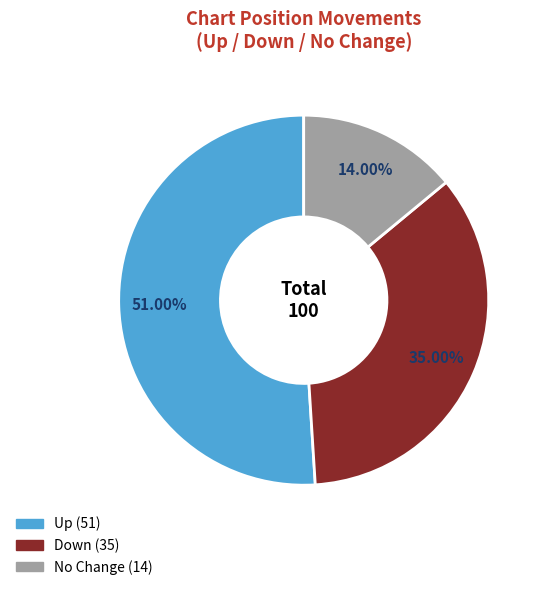

Is there any slice that represents more than half of the pie?

Yes